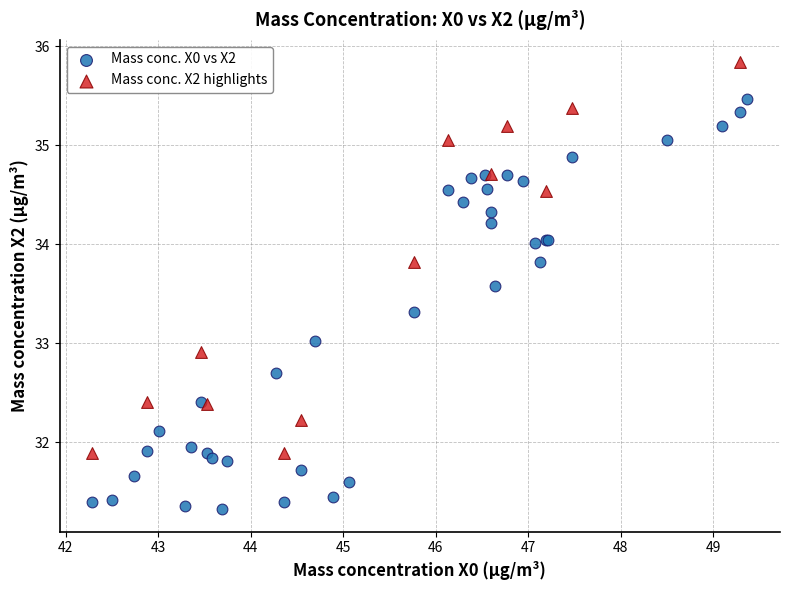

Which series contains the lowest Y value?

Mass conc. X0 vs X2